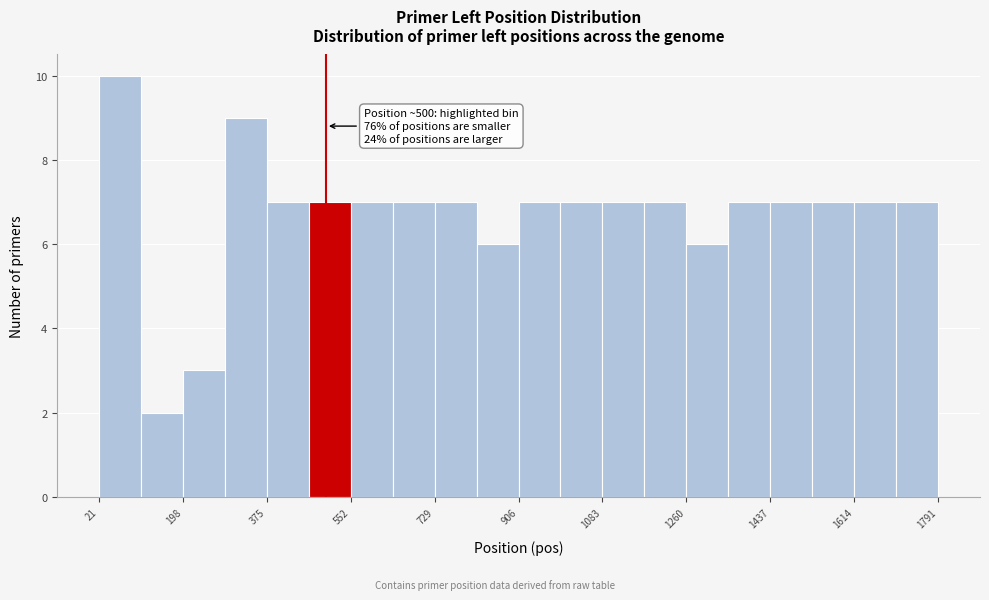

Over which range of the x-axis is the bar tallest?

20 to 100